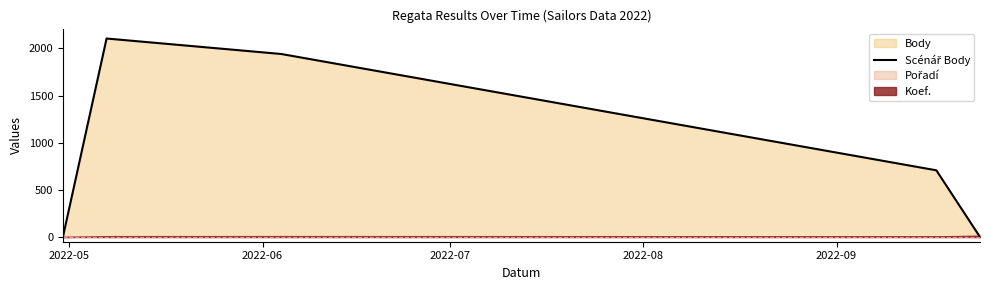

Count the number of values greater than 707.

2